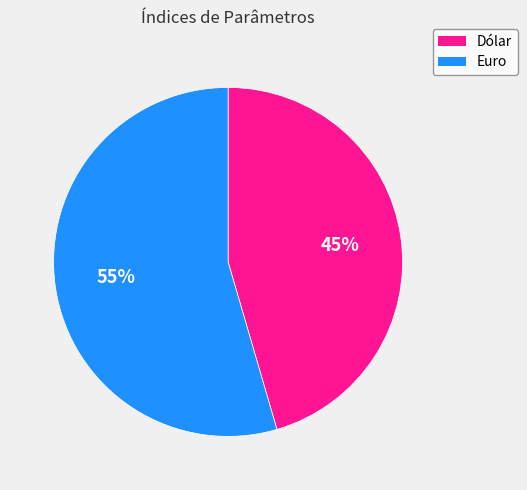

Approximately how many times larger is the value at Dólar compared to Euro?

0.8